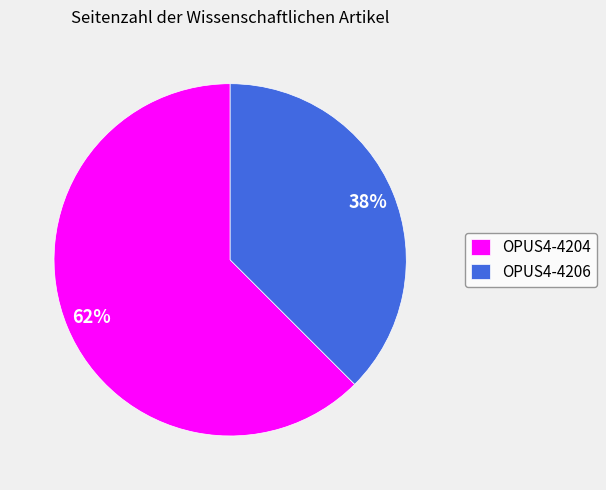

Which slice is the smallest?

OPUS4-4206